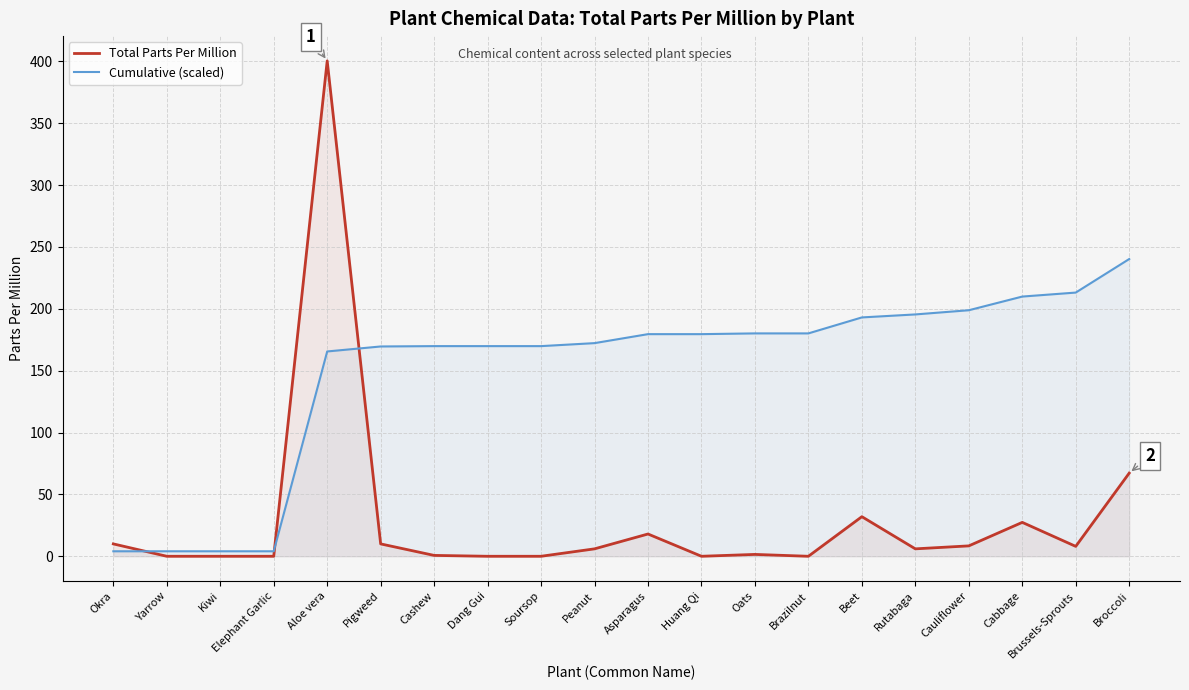

How many times do Cumulative (scaled) and Total Parts Per Million cross each other?

3